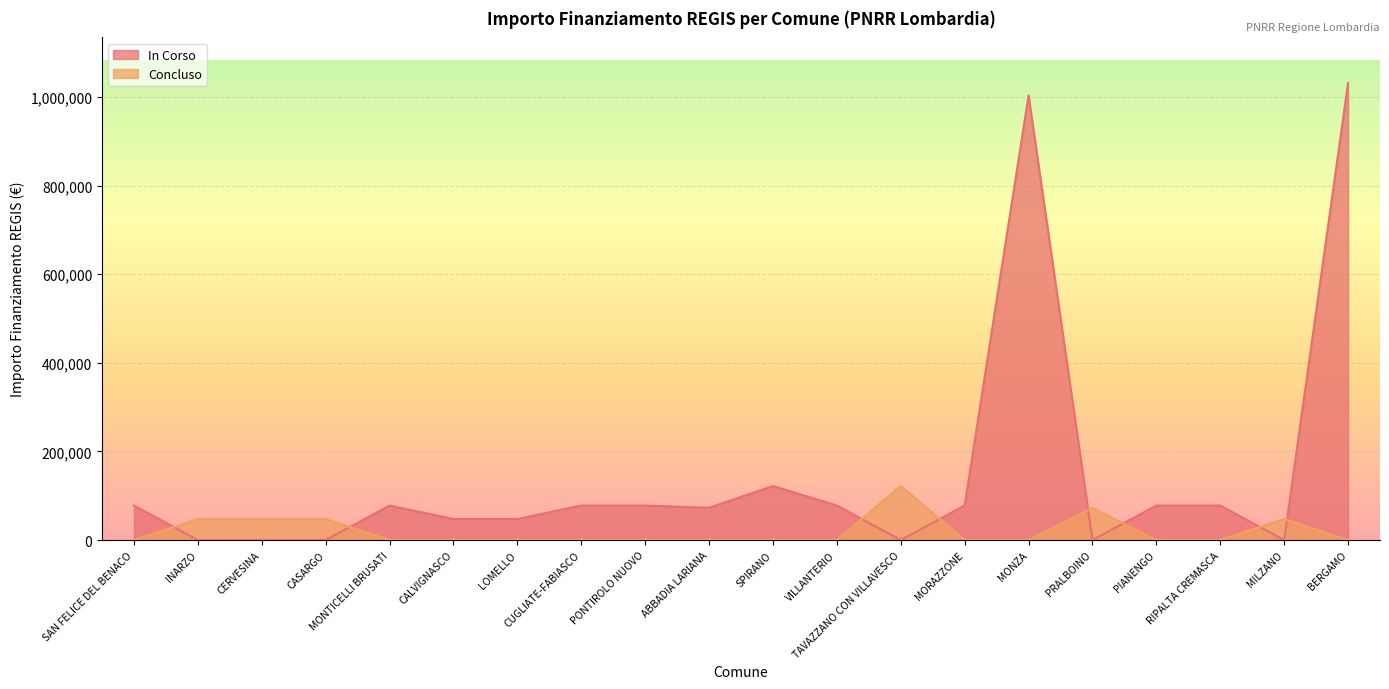

True or false: Concluso has more than 0 interior local peaks.

True